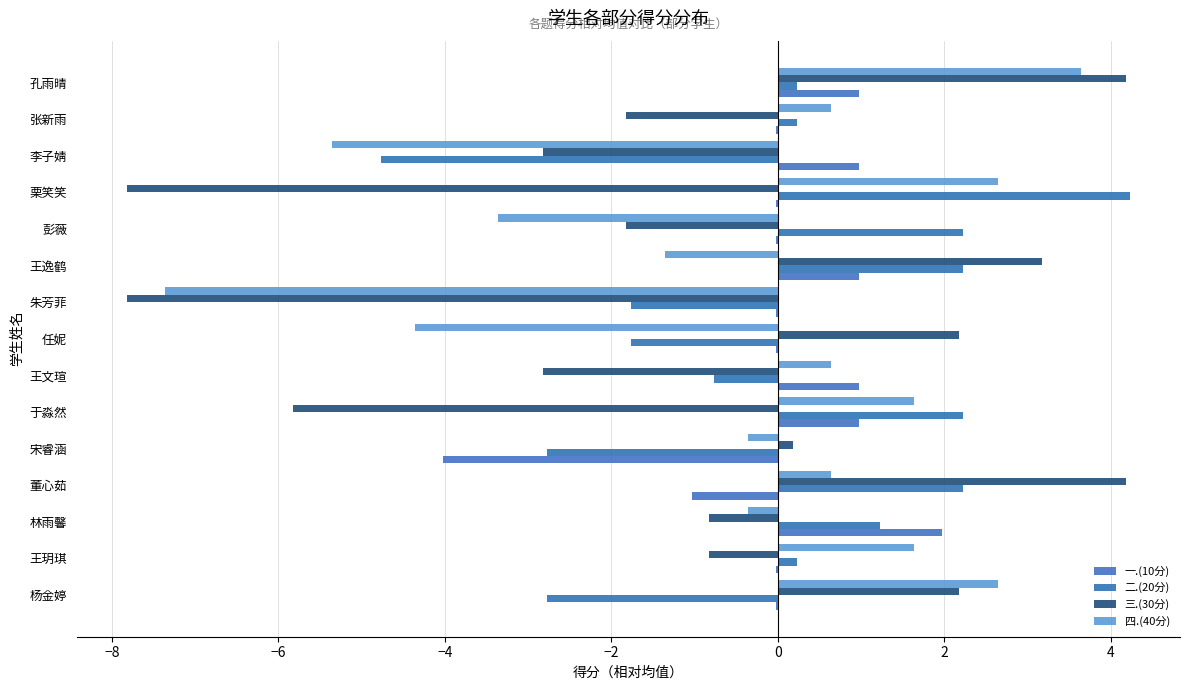

What is the average value of the 一.(10分) series?

0.1